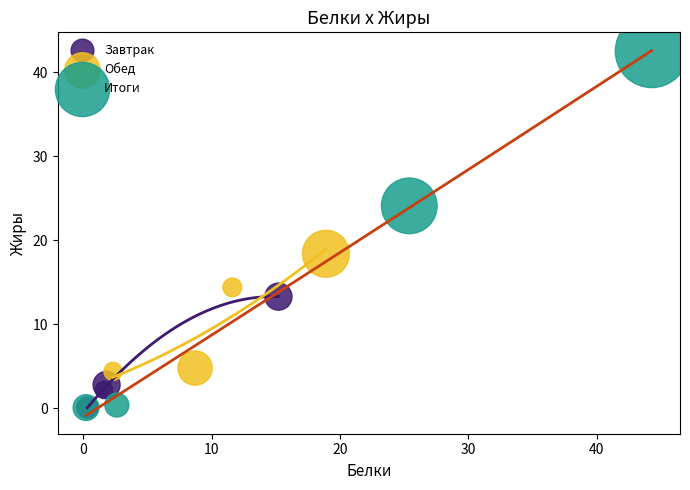

Which series has the largest Y range (max minus min)?

Итоги